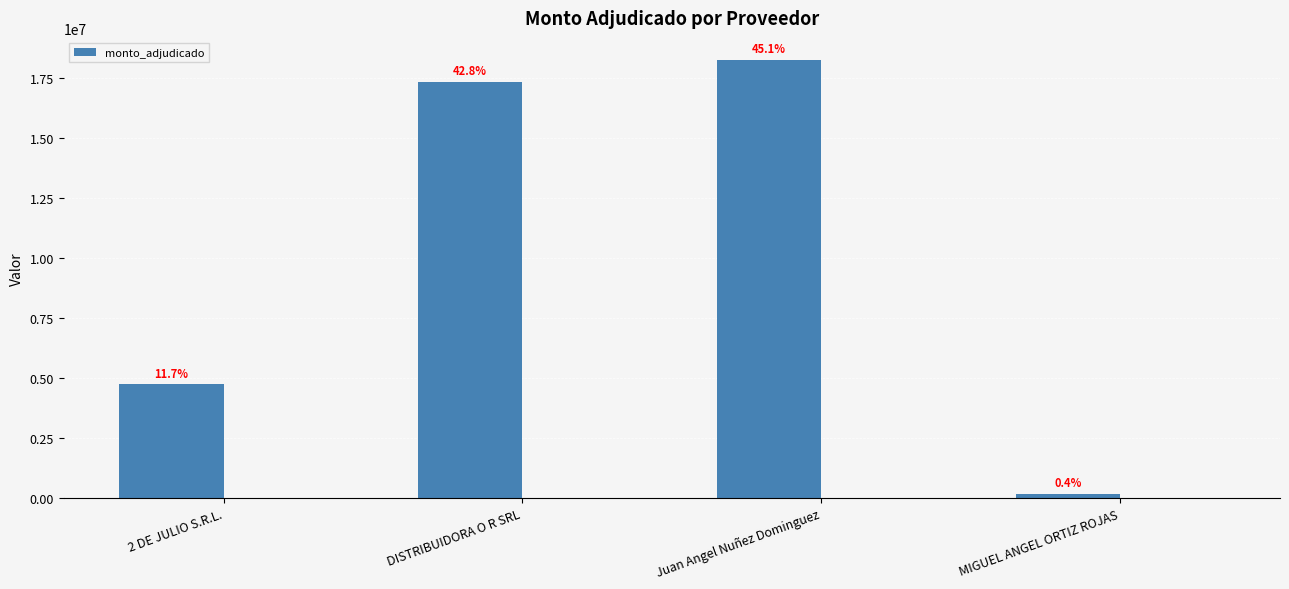

What is the difference between the maximum and minimum values?

18110020